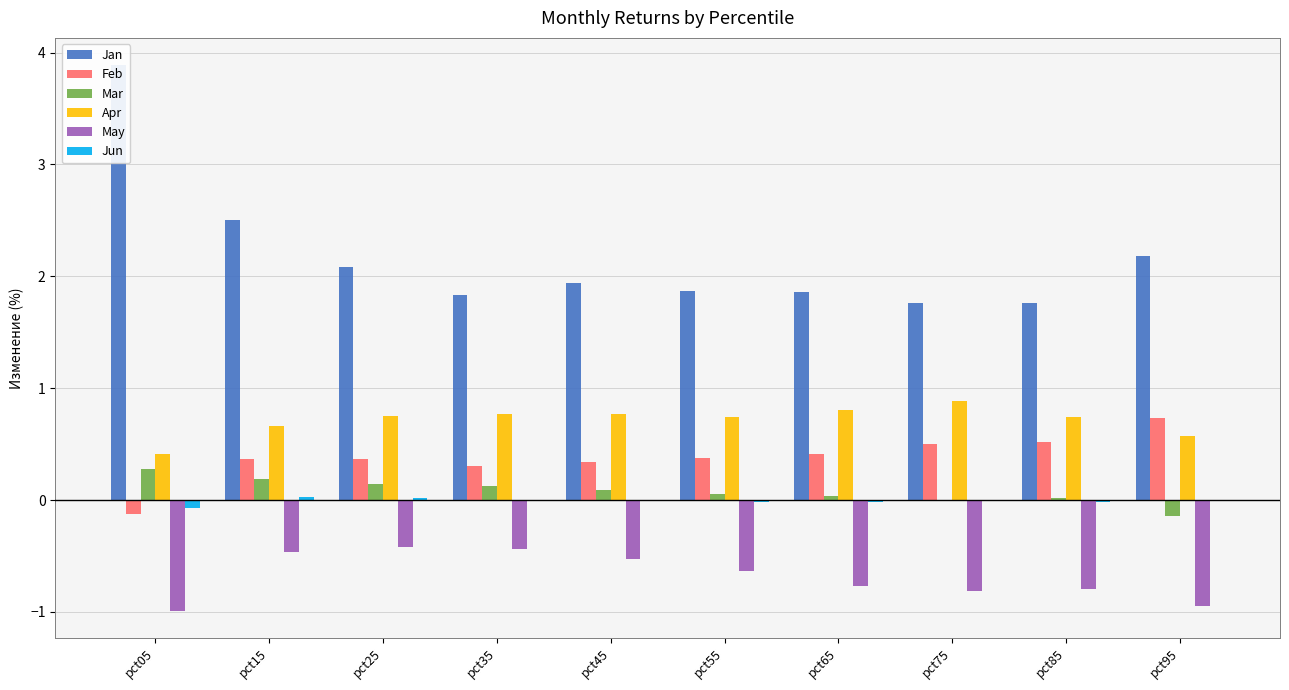

What is the spread (max minus min) of values at pct35?

2.3